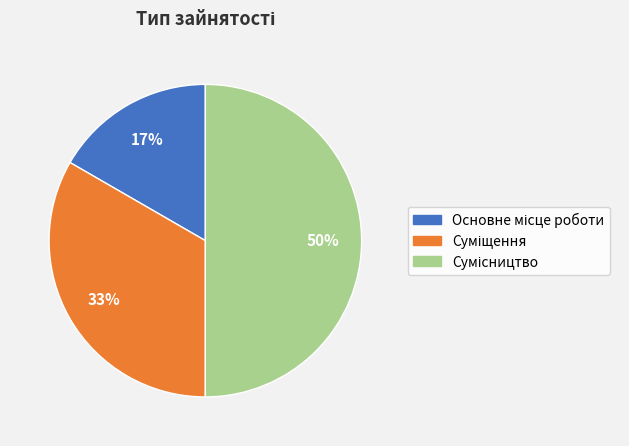

To the nearest percent, what is the difference between the largest and smallest slice percentages?

33%